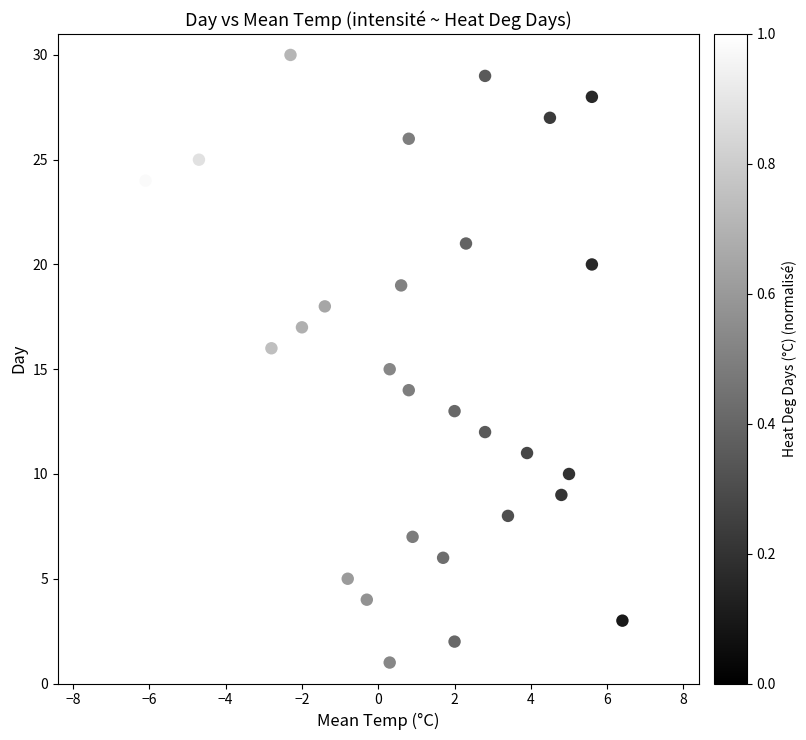

What is the range of Y values (max minus min)?

29